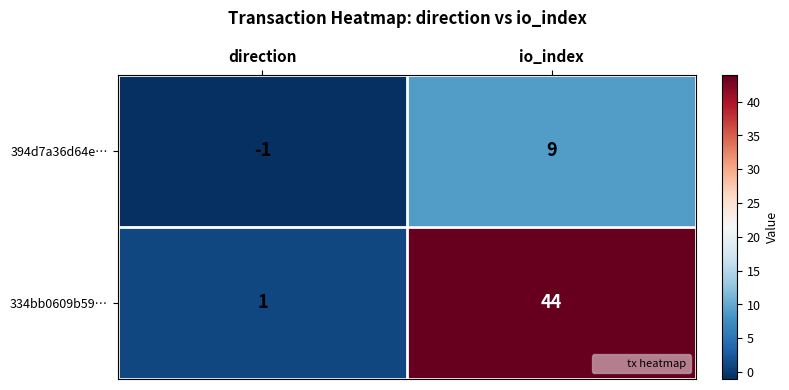

At which label is 334bb0609b59… closest to 22?

direction